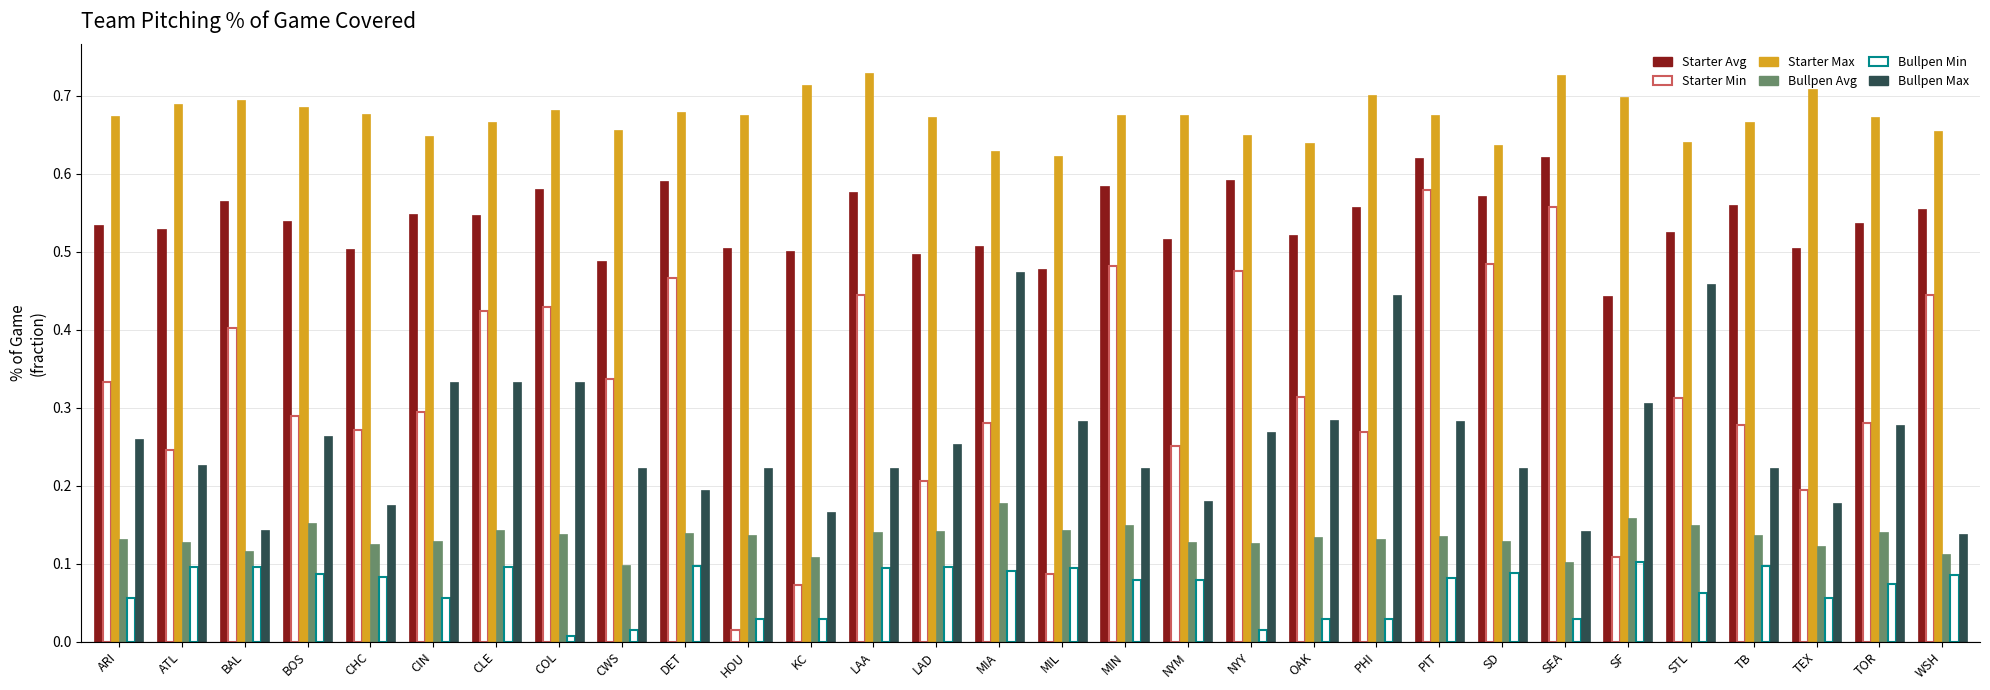

List the labels in order of Bullpen Avg value, largest first.

MIA, SF, BOS, STL, MIN, CLE, MIL, LAD, TOR, LAA, DET, COL, HOU, TB, PIT, OAK, PHI, ARI, SD, CIN, ATL, NYM, NYY, CHC, TEX, BAL, WSH, KC, SEA, CWS